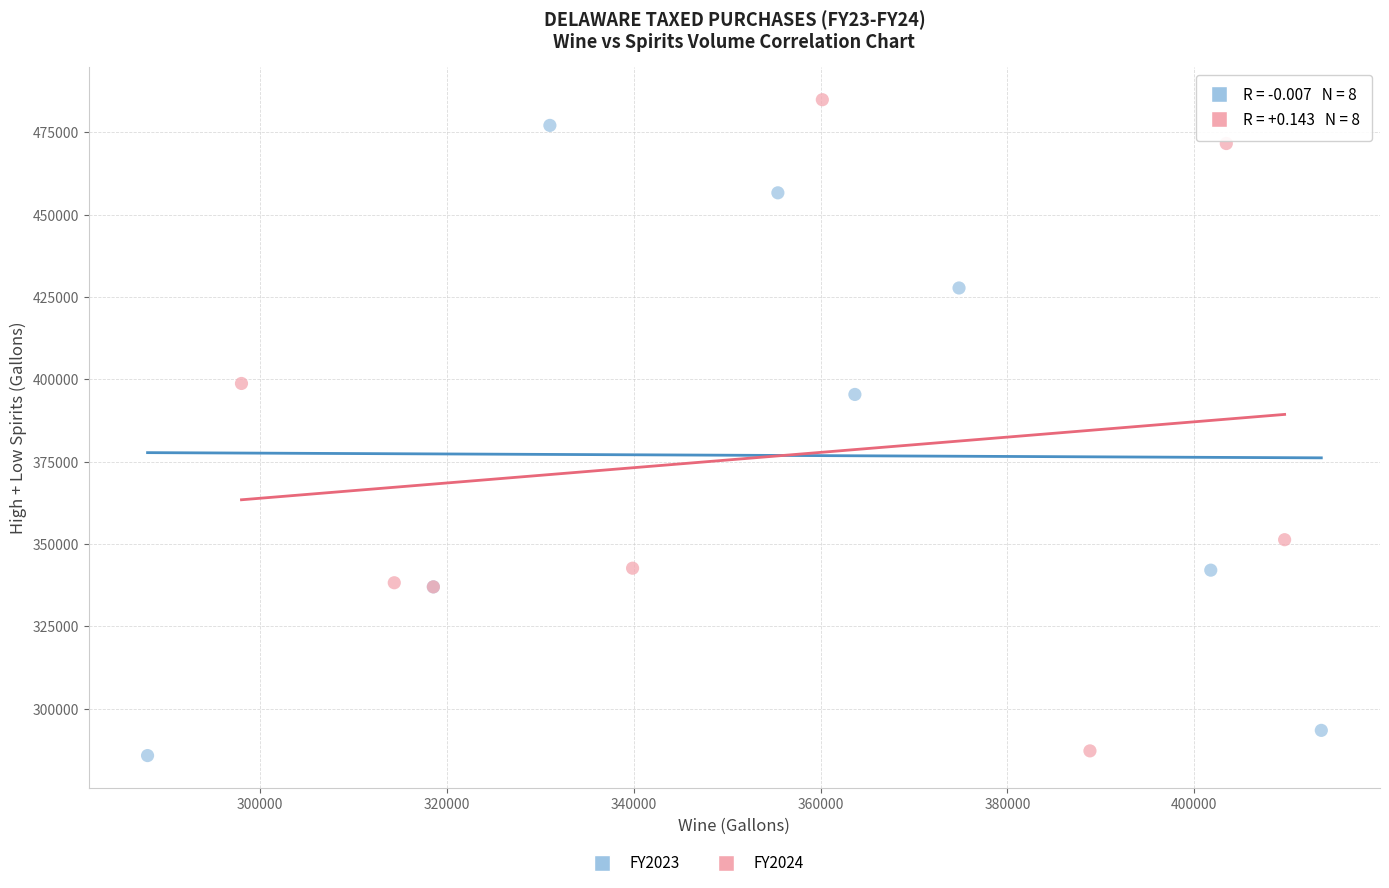

Which series has the widest spread of Y values?

FY2024